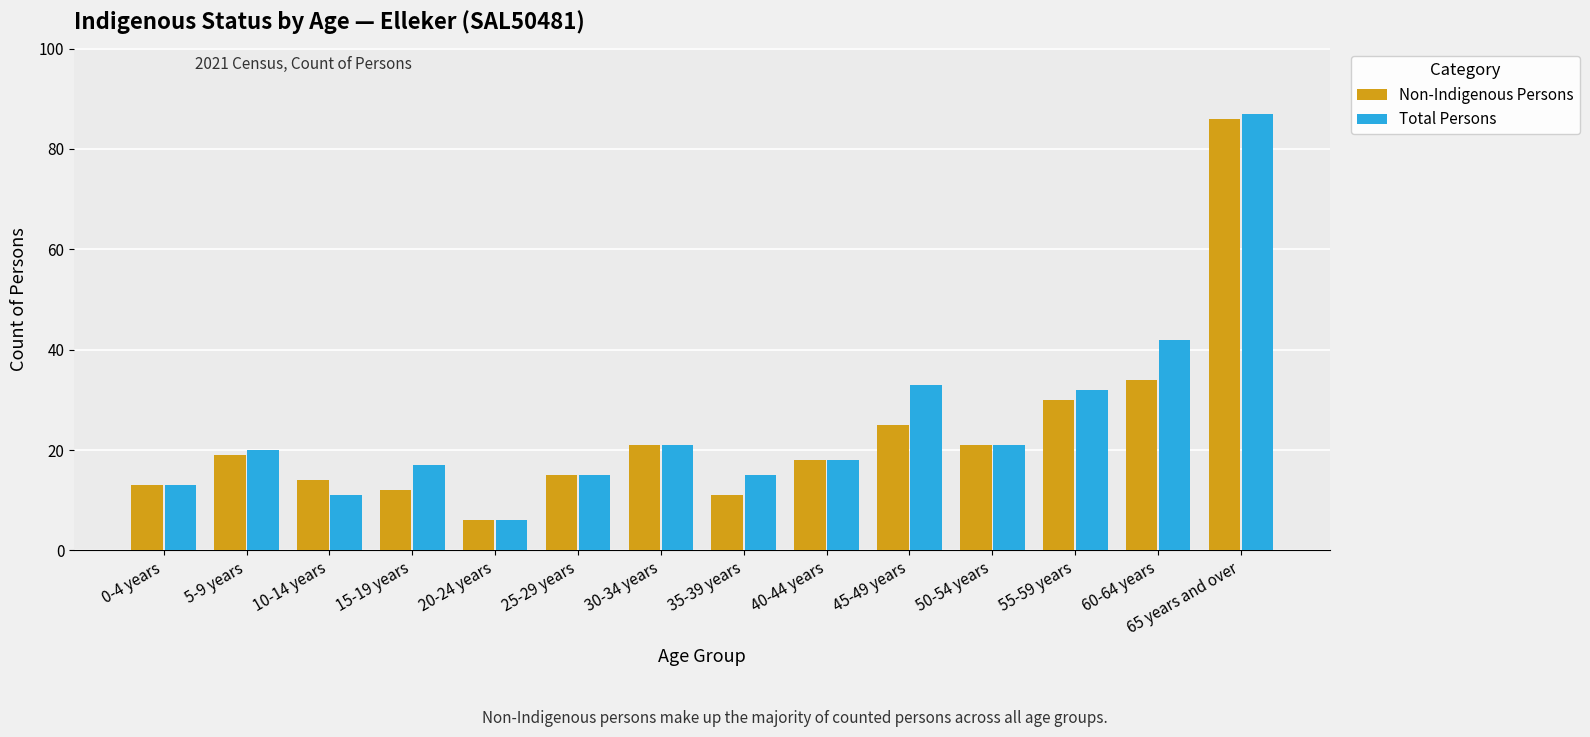

What is the label of the 7th bar from the left?

30-34 years